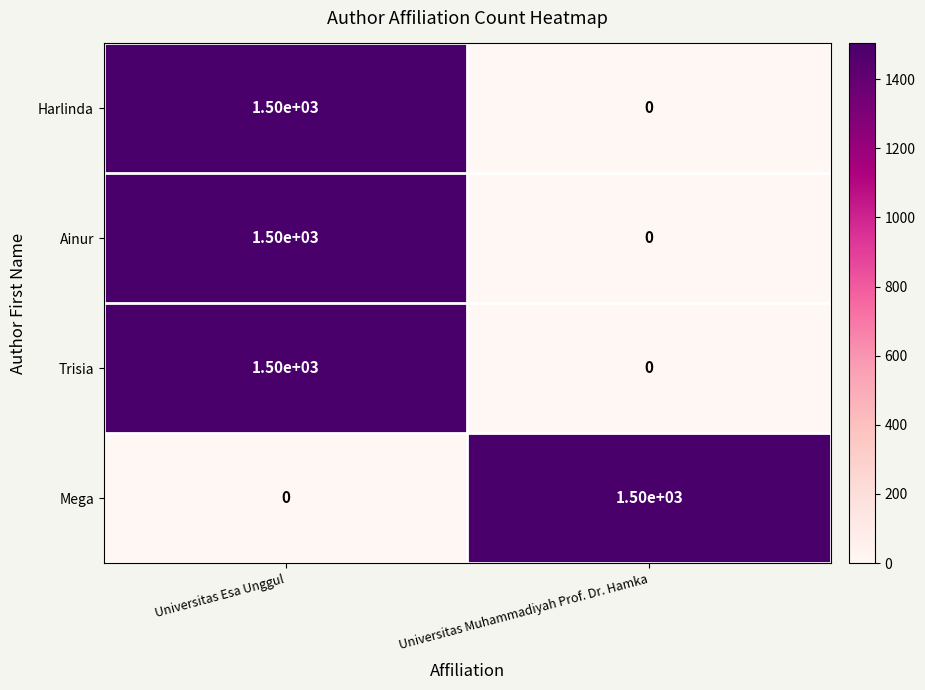

What is the maximum value shown in the chart?

1500